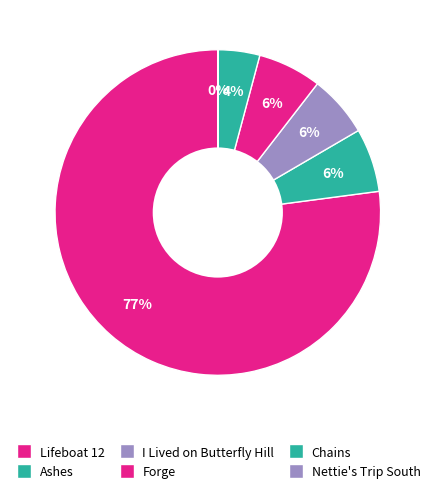

Is it true that Nettie's Trip South is 0% of the pie?

True